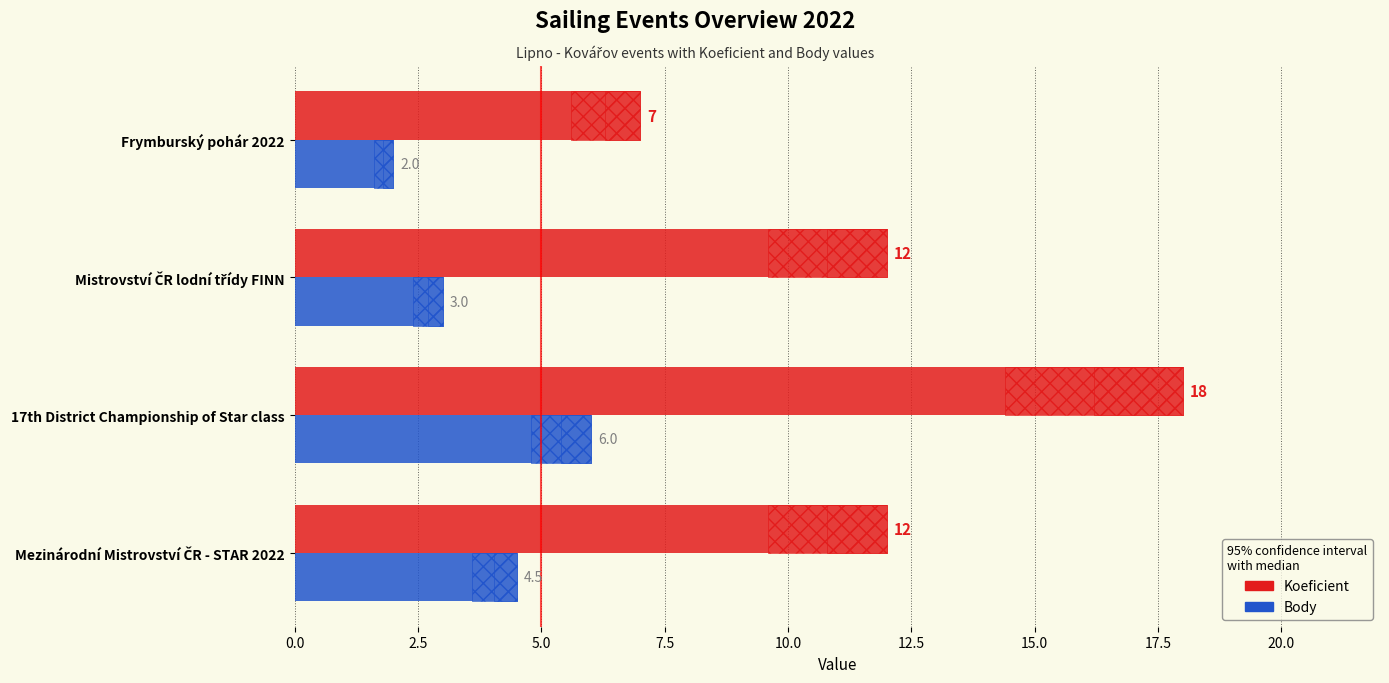

How many bars are there in each group?

2